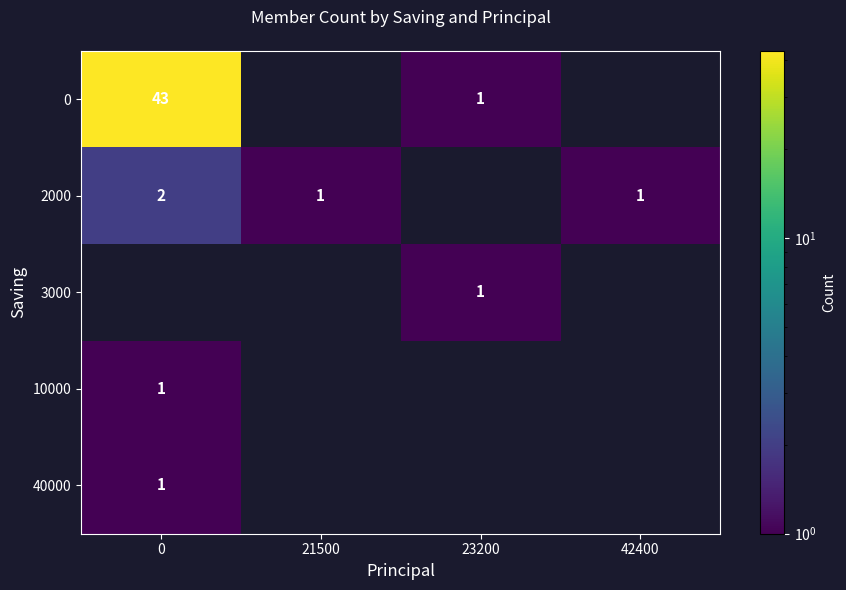

How many data points does each series have?

4